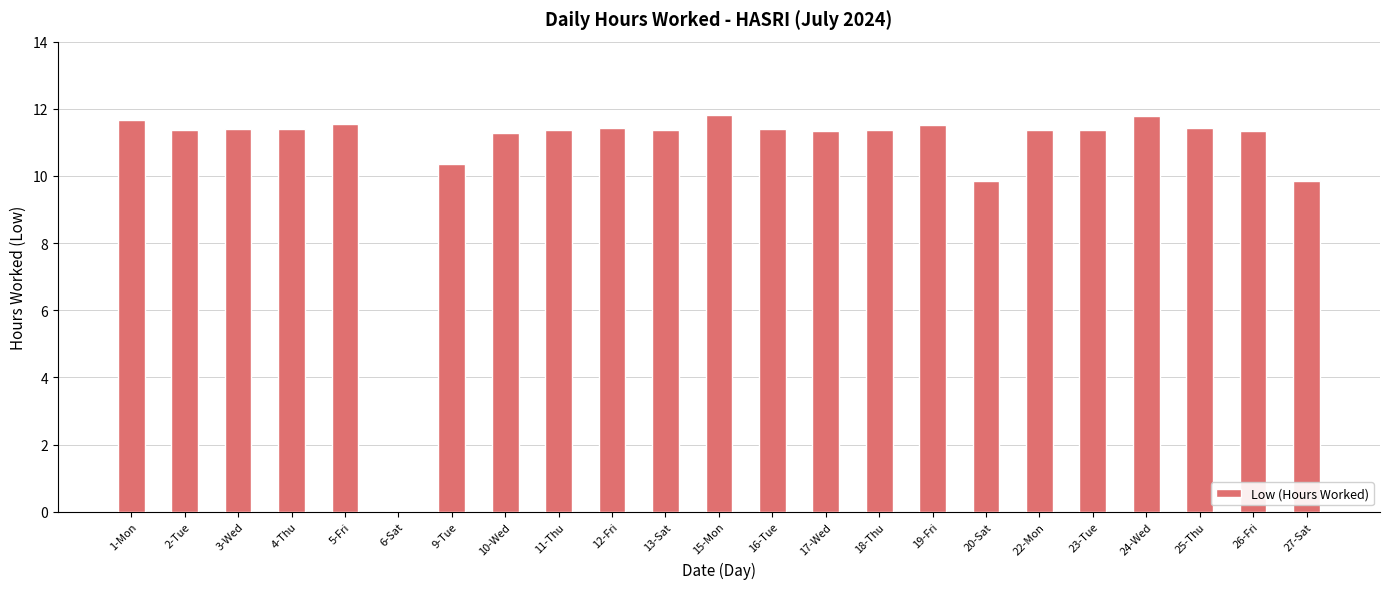

Is it true that the value at 9-Tue is 15.1?

False